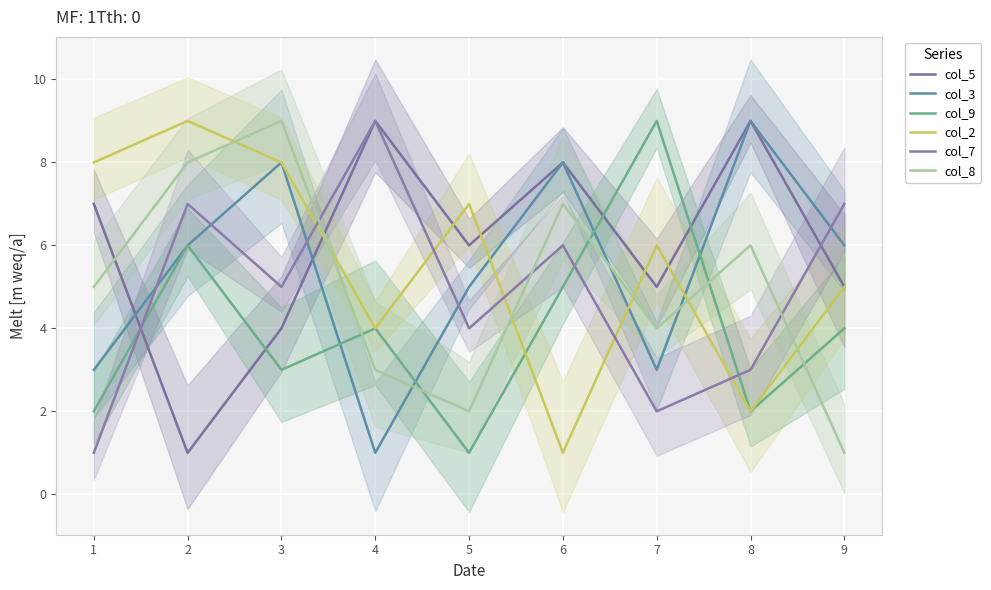

What is the sum of all col_7 values?

44